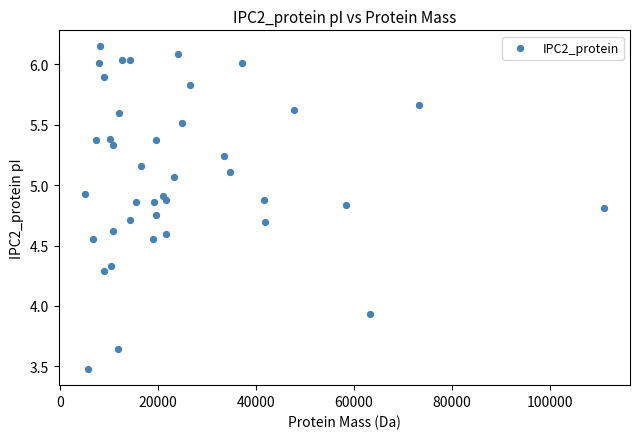

What is the range of X values (max minus min)?

105880.3